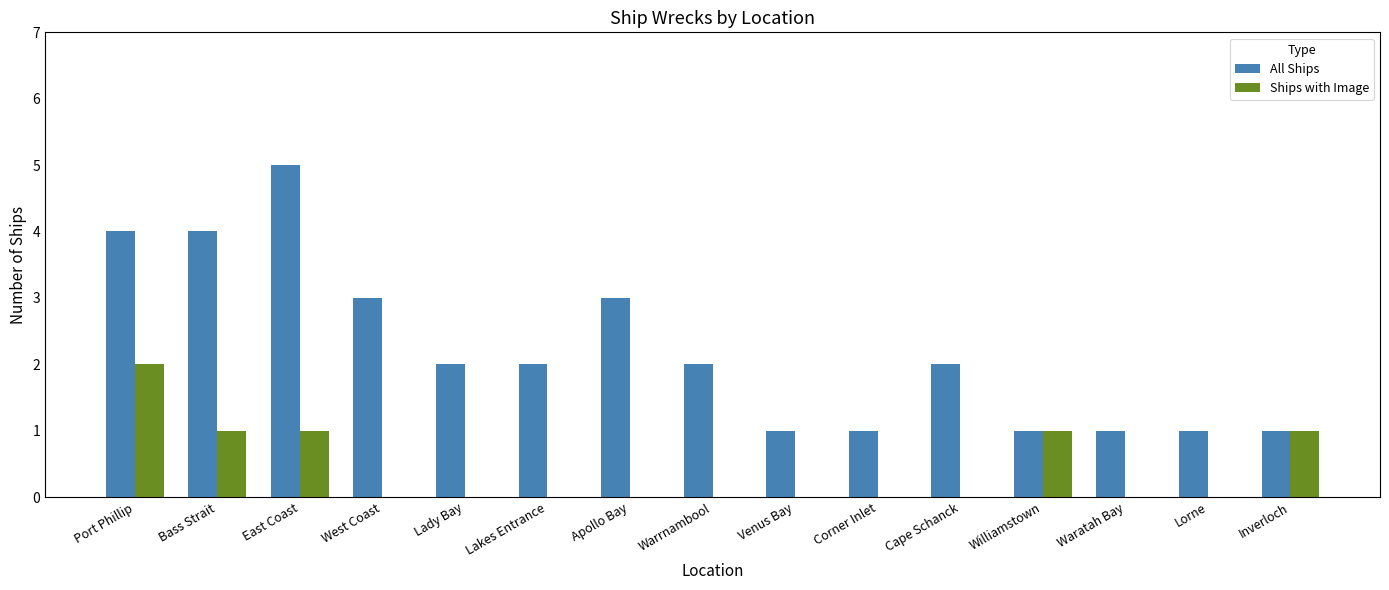

What is the sum of the All Ships values at Inverloch and Port Phillip?

5